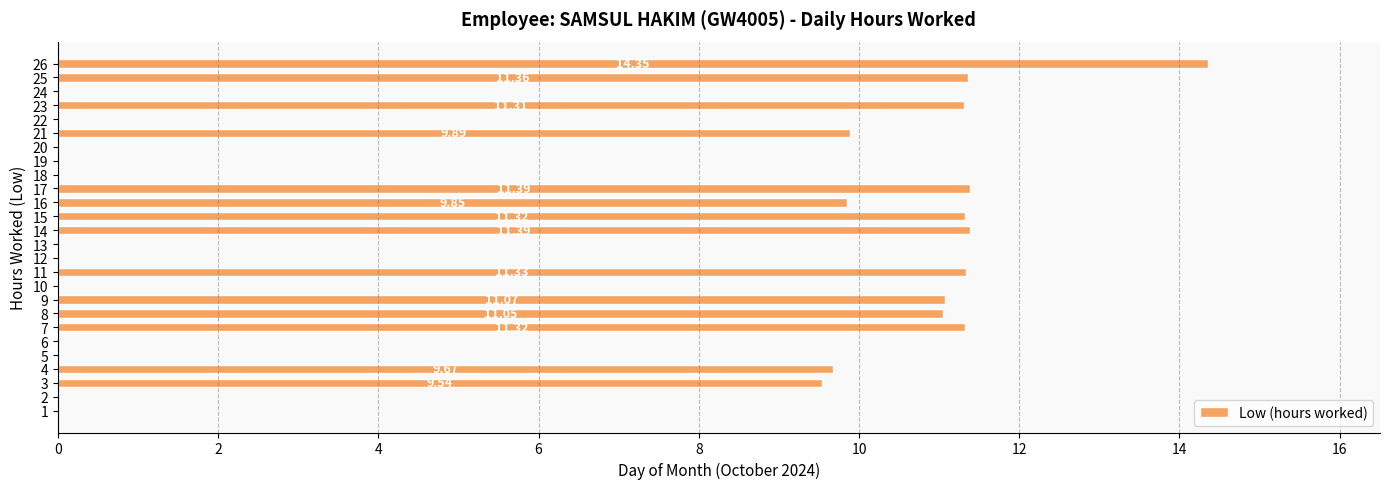

What is the change in value from 17 to 19?

-11.4